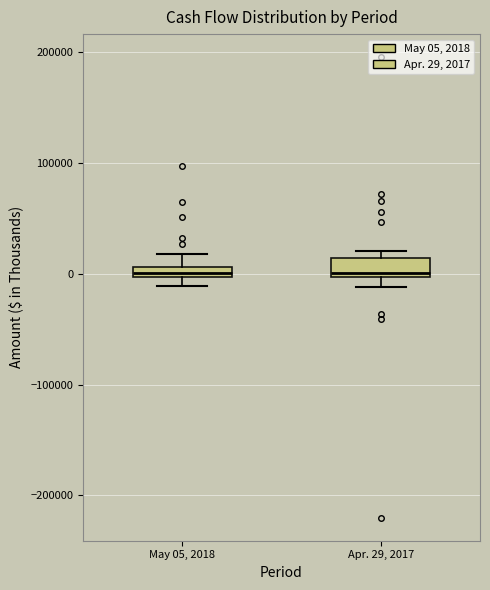

Where is the upper edge of the box for Apr. 29, 2017 on the y-axis? The values are not printed on the chart, so give them approximately, as read against the axis.

10000